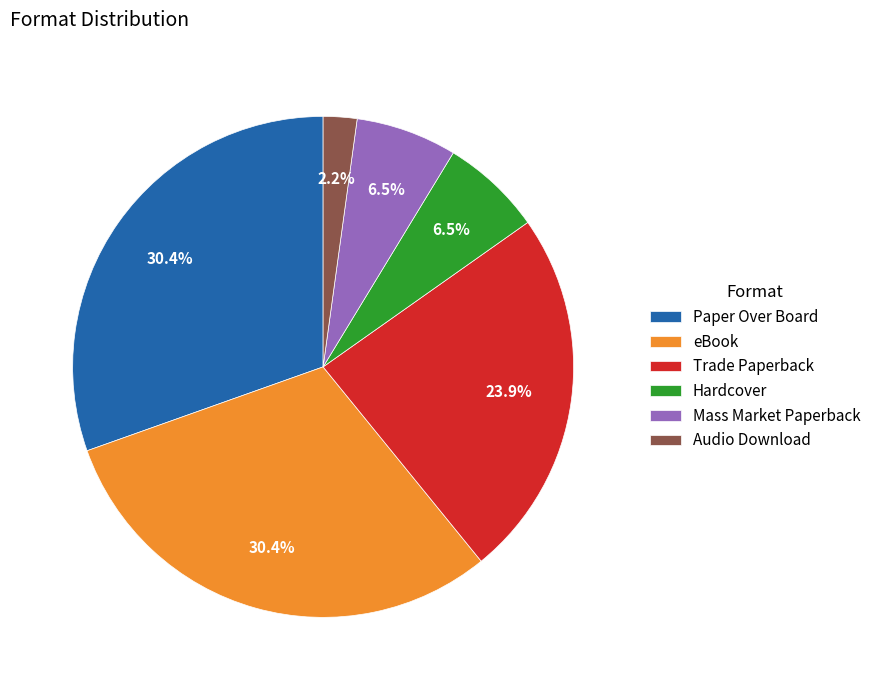

To the nearest percent, what is the combined percentage of Paper Over Board and Mass Market Paperback?

37%